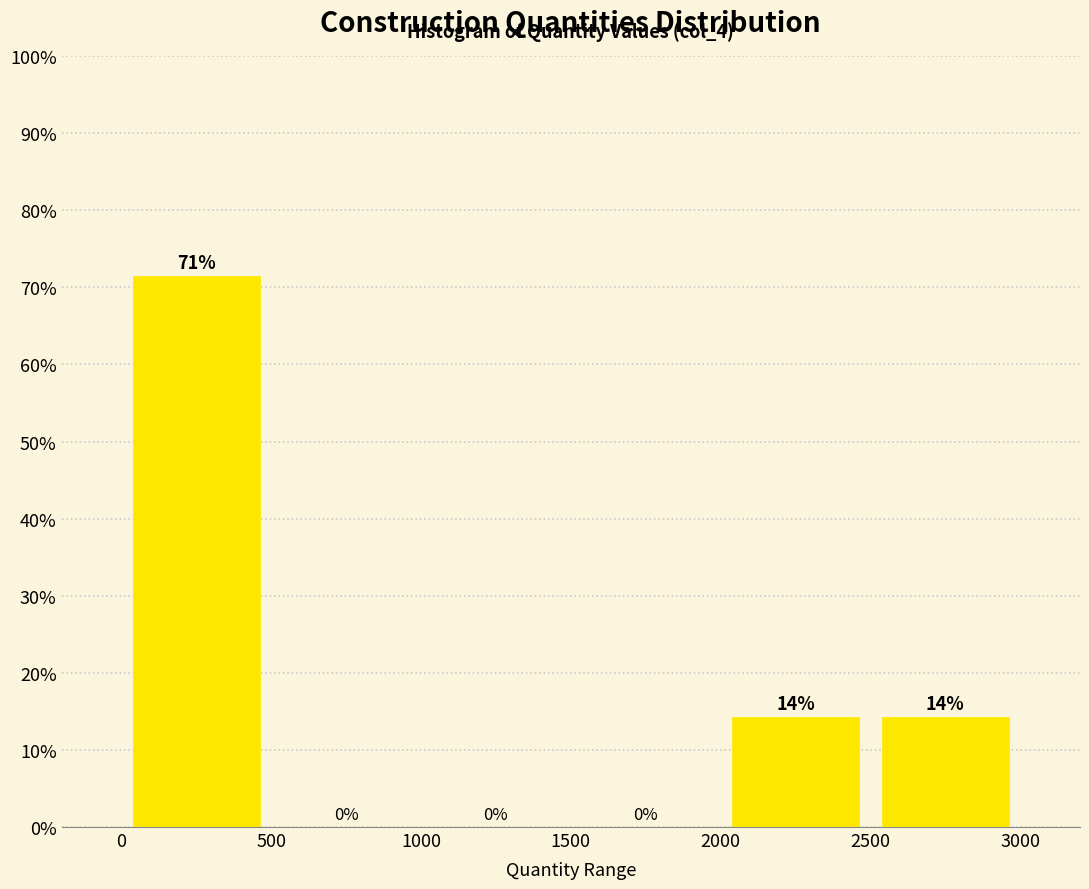

Which range on the x-axis has the tallest bar?

0 to 500